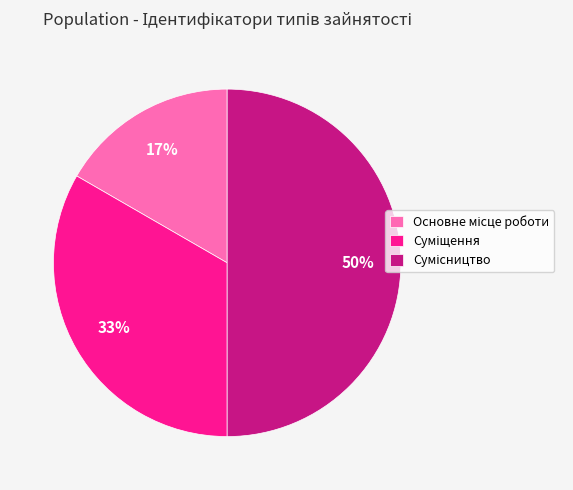

To the nearest percent, what is the difference between the largest and smallest slice percentages?

33%